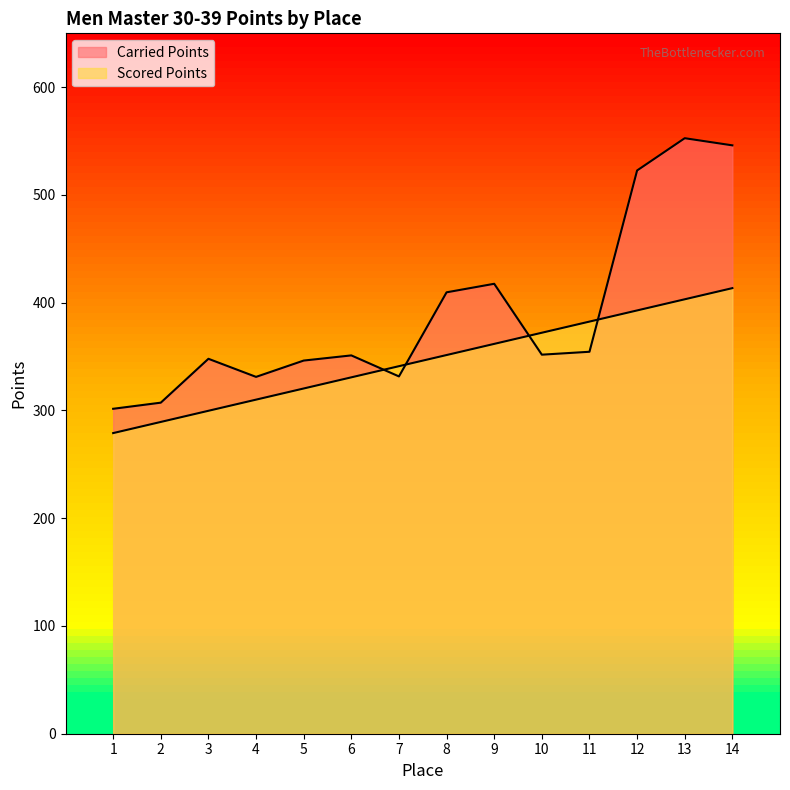

List the series in order of their peak value, lowest first.

Scored Points, Carried Points